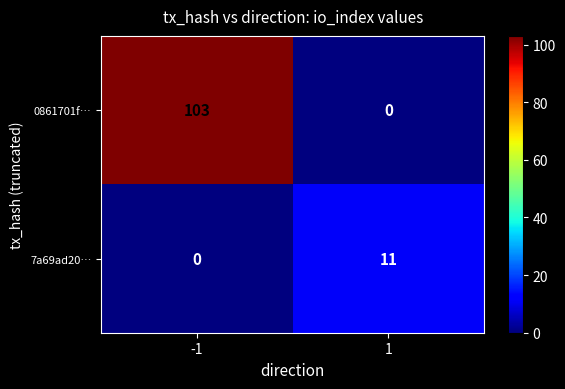

The 0861701f… series shows -58 at 1. True or false?

False